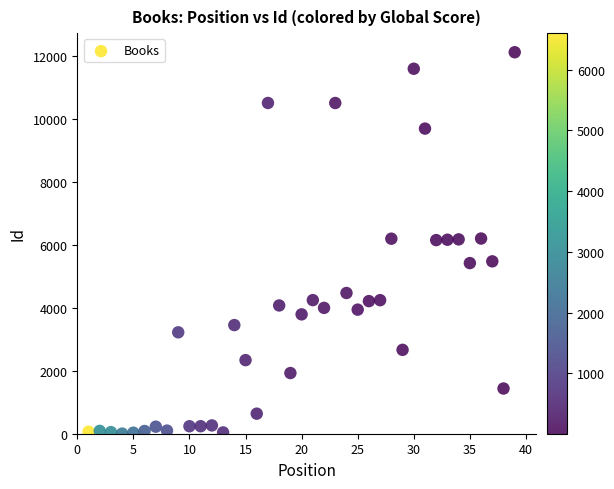

What is the range of Y values (max minus min)?

12131